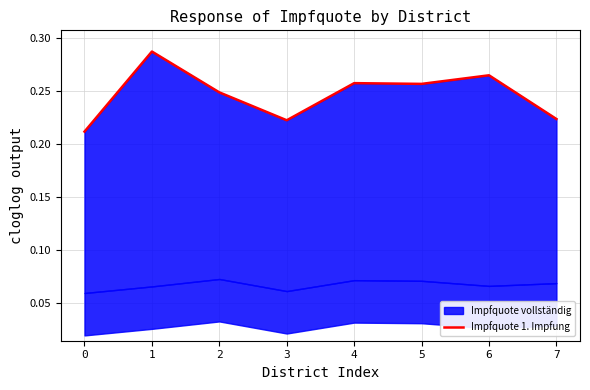

How many categories are shown in the chart?

8